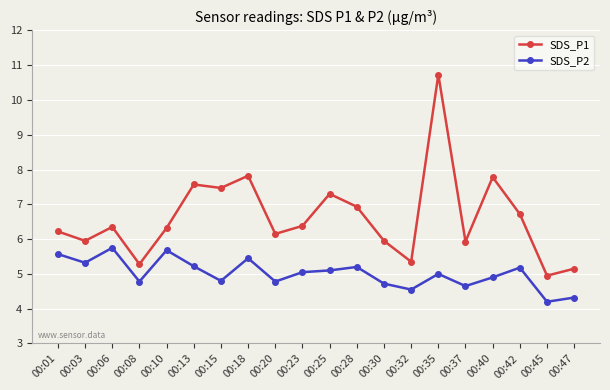

Where is SDS_P1 nearest to the value 7?

00:28